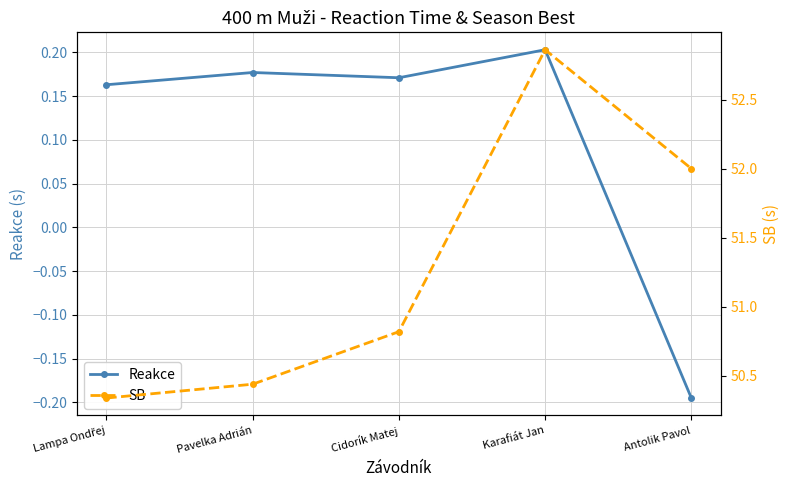

What is the sum of the SB values at Lampa Ondřej and Pavelka Adrián?

100.8